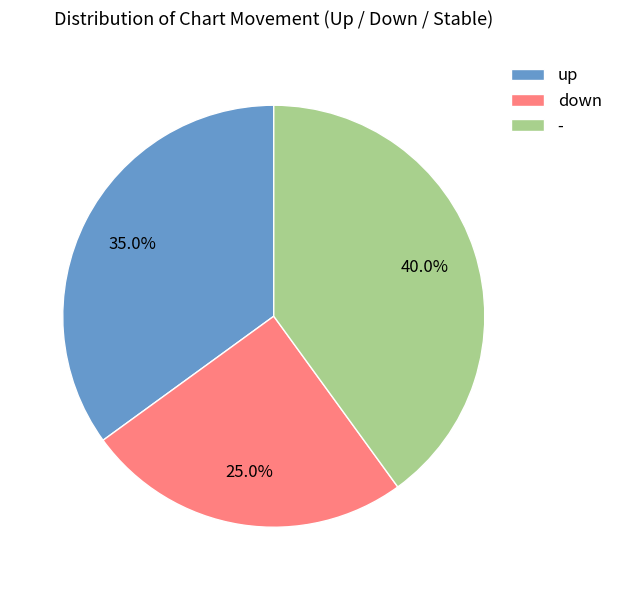

What is the total percentage of down and -?

65.0%